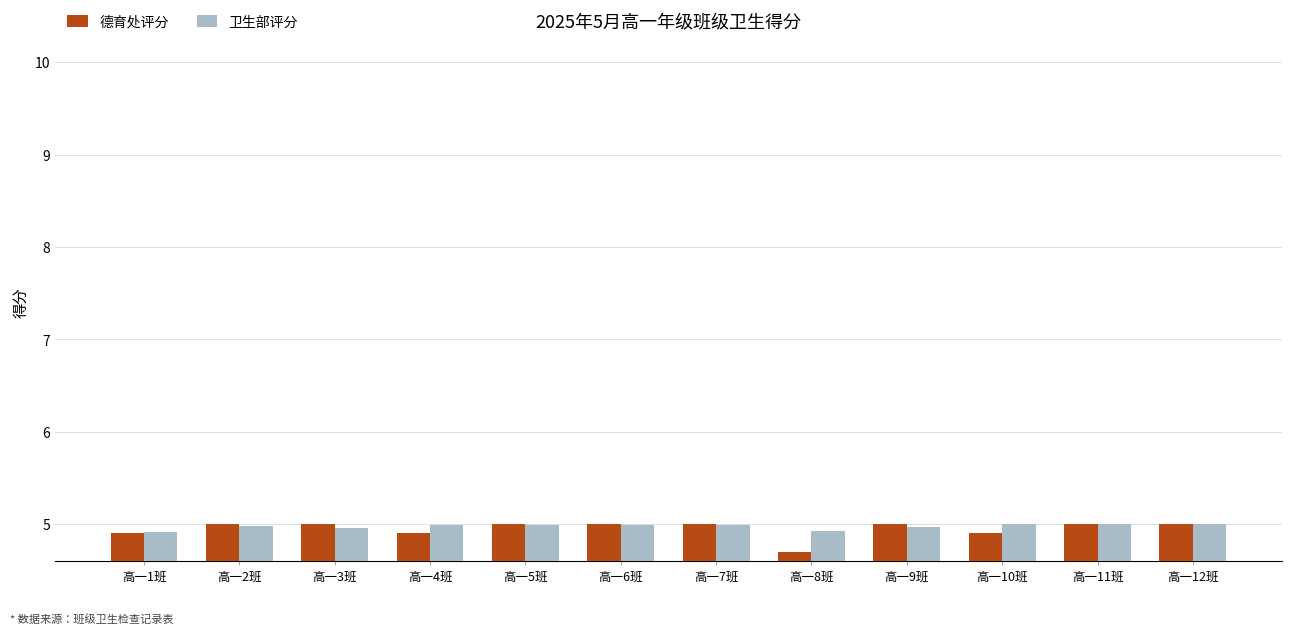

Reading right to left, what are all the values shown in this chart?

德育处评分: 5.0	5.0	4.9	5.0	4.7	5.0	5.0	5.0	4.9	5.0	5.0	4.9
卫生部评分: 5.0	5.0	5.0	5.0	4.9	5.0	5.0	5.0	5.0	5.0	5.0	4.9